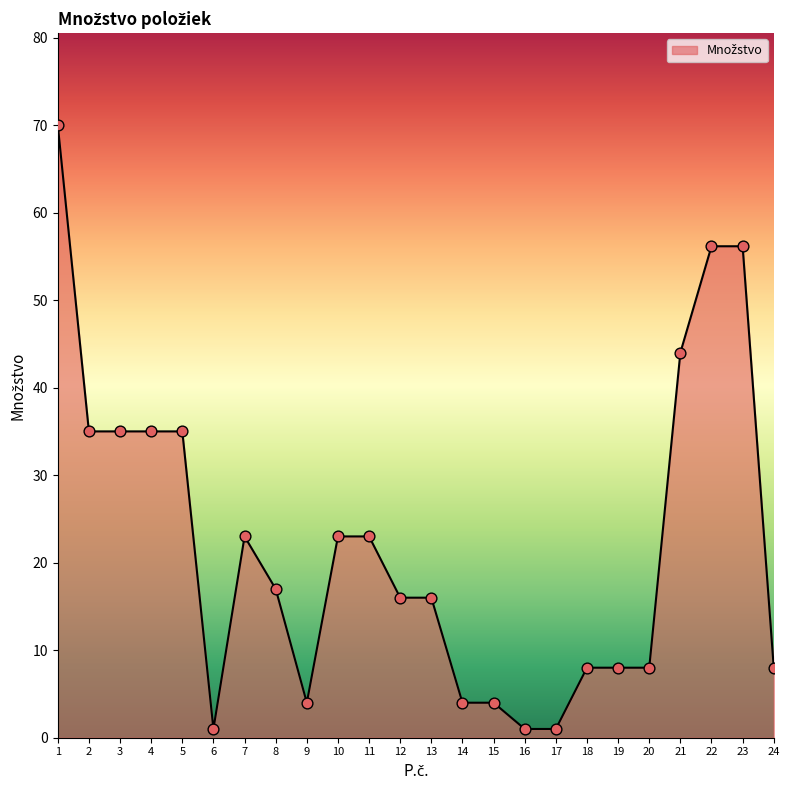

Which has a higher value, 20 or 9?

20